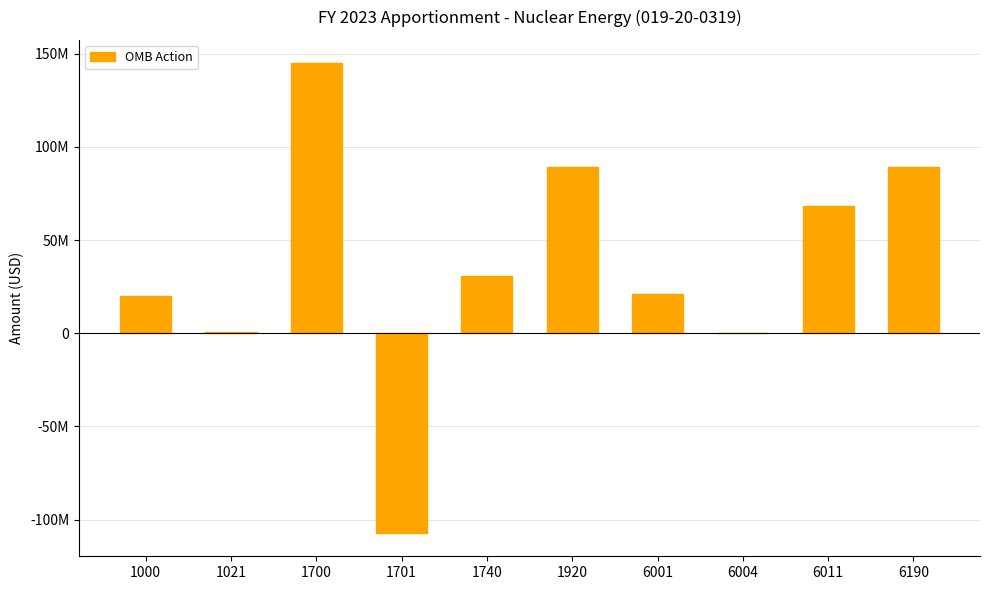

Reading left to right, list all the values displayed in this chart.

1000=20085638	1021=858497	1700=144847258	1701=-107124344	1740=30740578	1920=89407627	6001=20873141	6004=70994	6011=68463492	6190=89407627